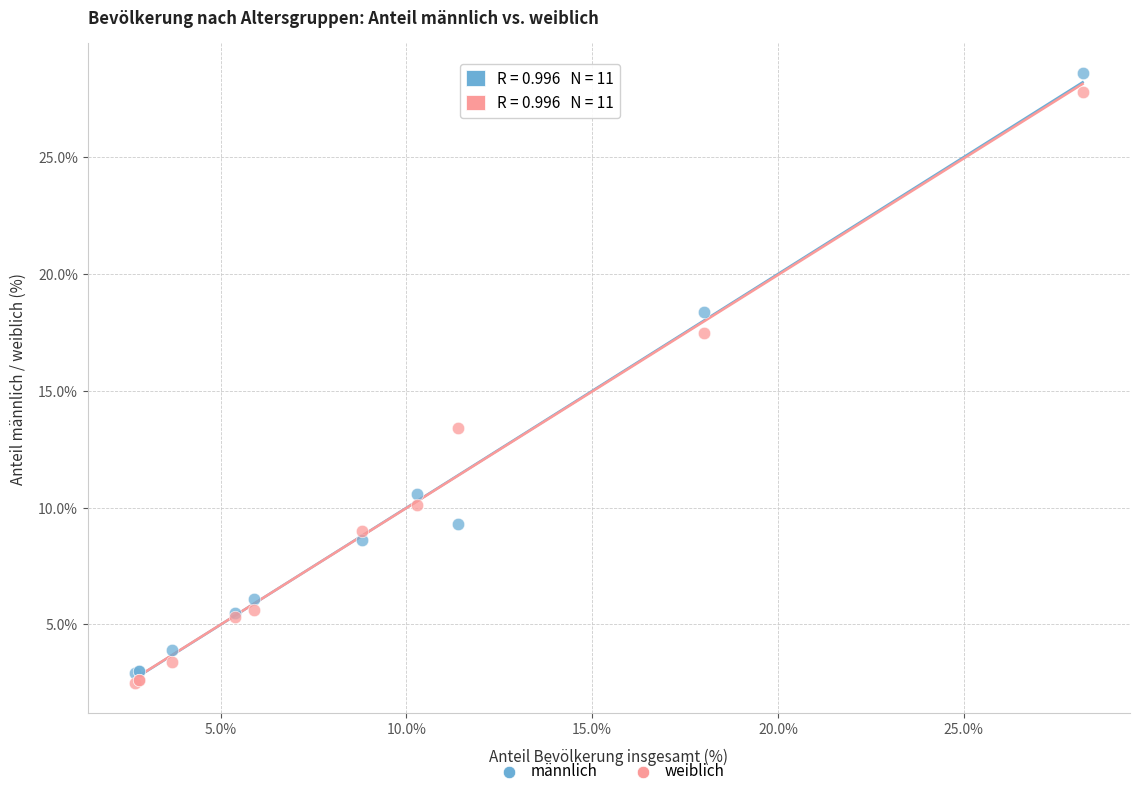

Across all series, what Y value is closest to 15?

13.4